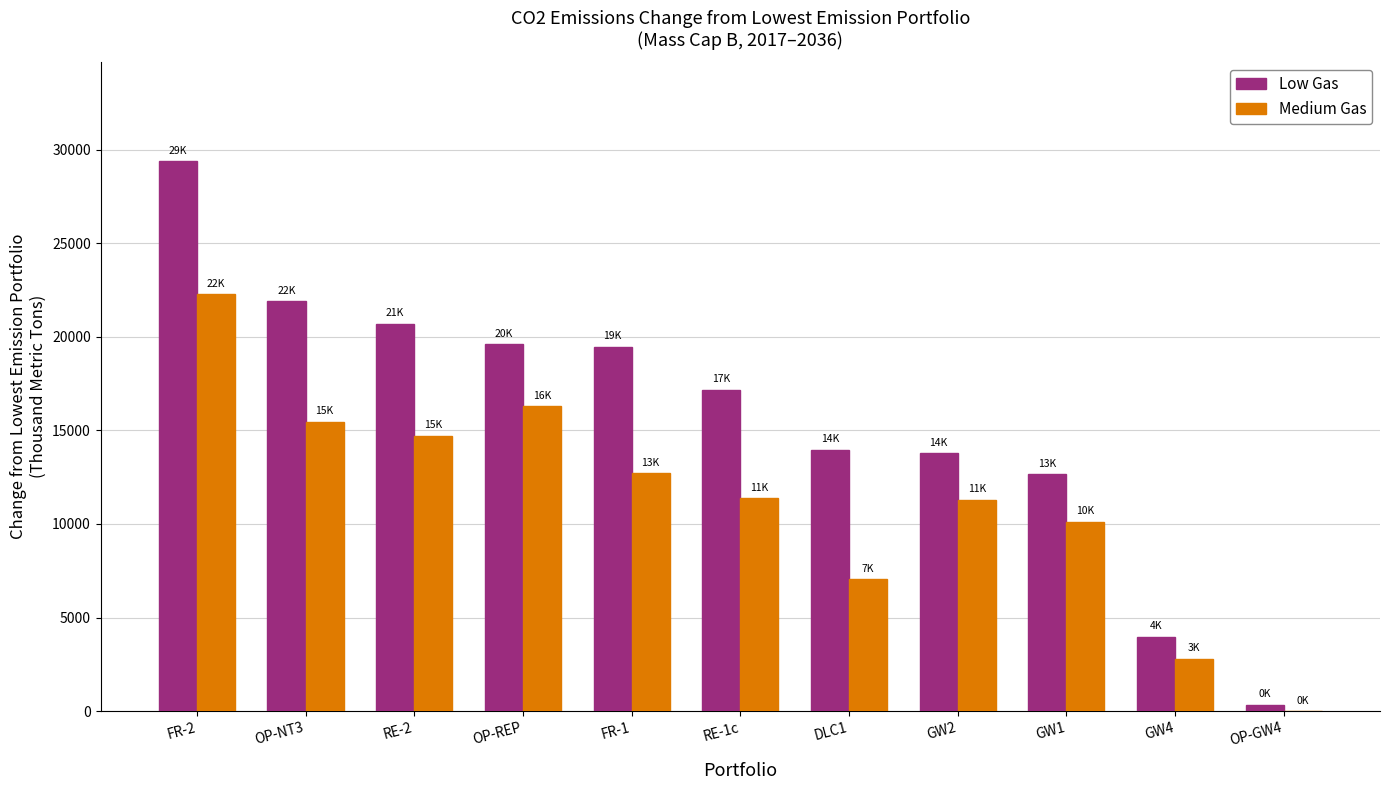

What is the total value across all series at RE-1c?

28548.8